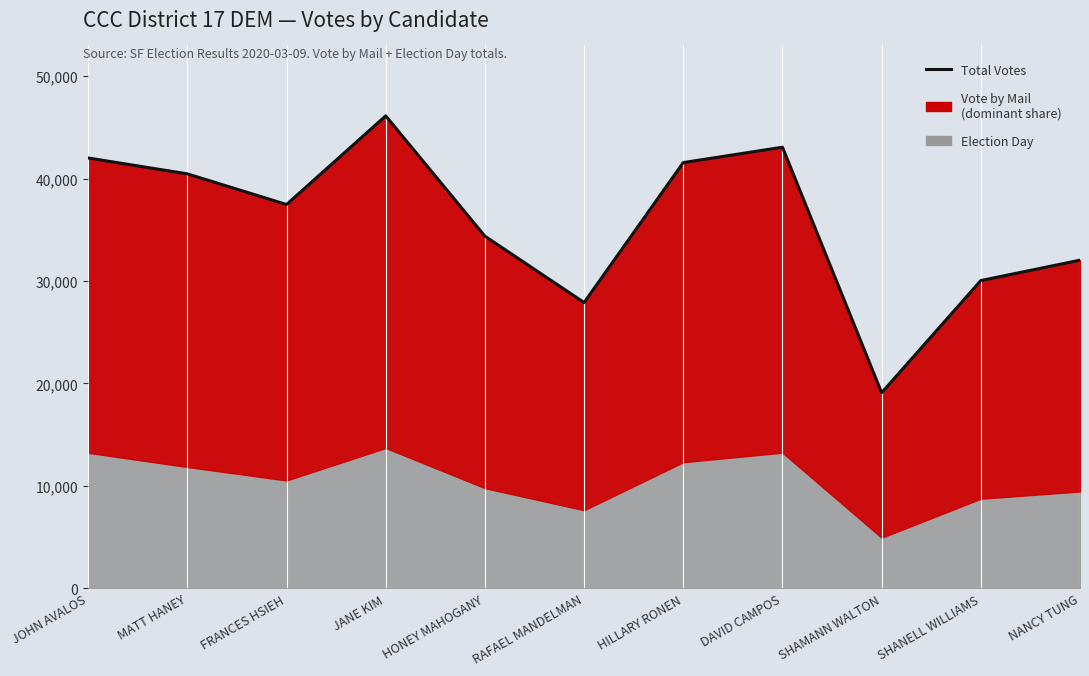

Which category has the highest value across all series?

JANE KIM